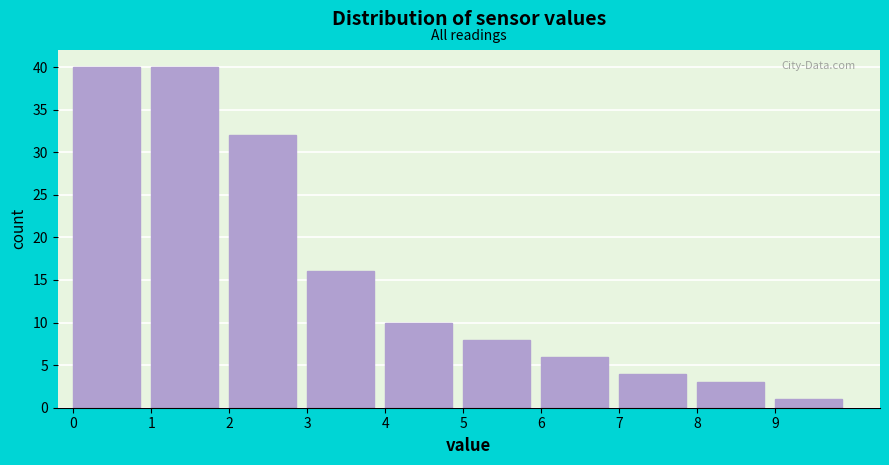

Reading left to right, list every bar in this chart as the range it spans on the x-axis followed by its height. The values are not printed on the chart, so give them approximately, as read against the axis.

0 to 1: 40
1 to 2: 40
2 to 3: 32
3 to 4: 16
4 to 5: 10
5 to 6: 8
6 to 7: 6
7 to 8: 4
8 to 9: 3
9 to 10: 1